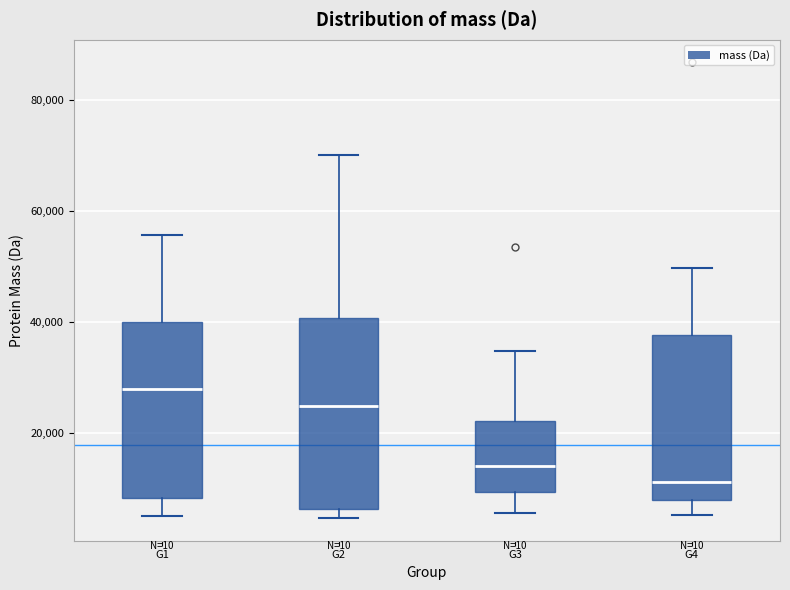

Where does the lower whisker of the box for G4 end on the y-axis? The values are not printed on the chart, so give them approximately, as read against the axis.

6000